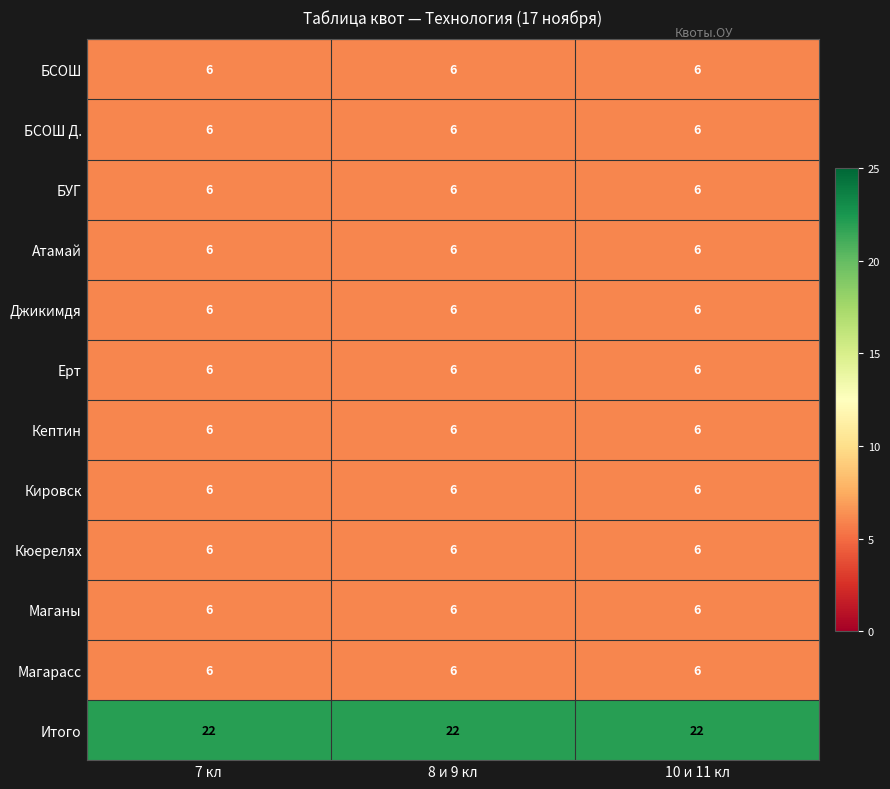

The value of Кировск at 7 кл is 3. True or false?

False